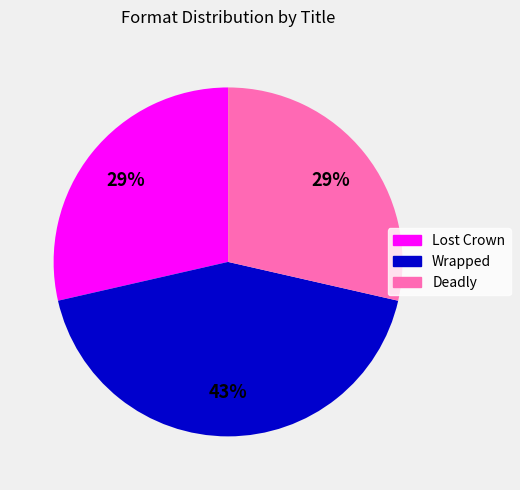

Is there any slice that represents more than half of the pie?

No